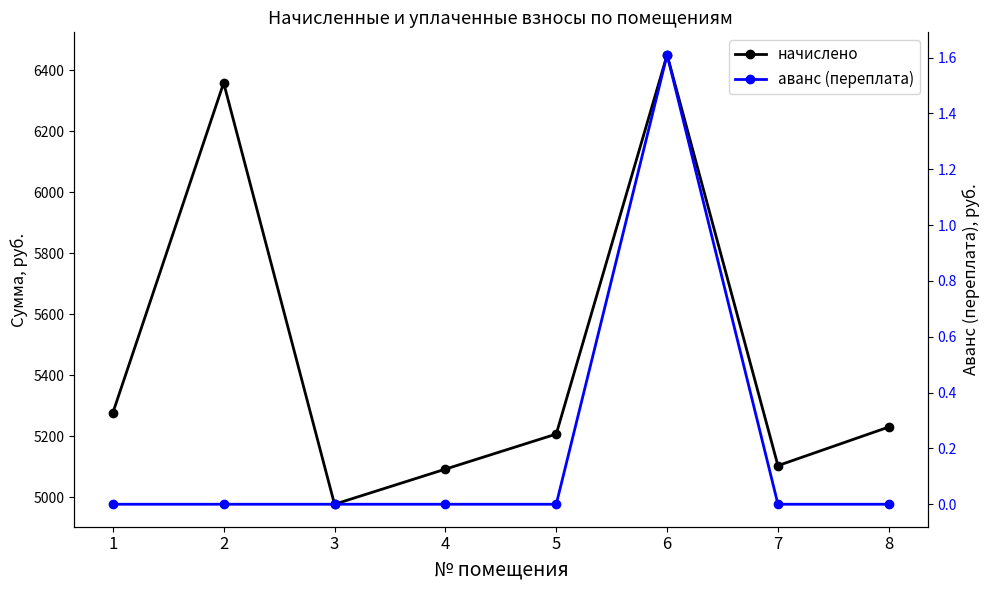

True or false: аванс (переплата) has a value of 0.0 at 4.

True